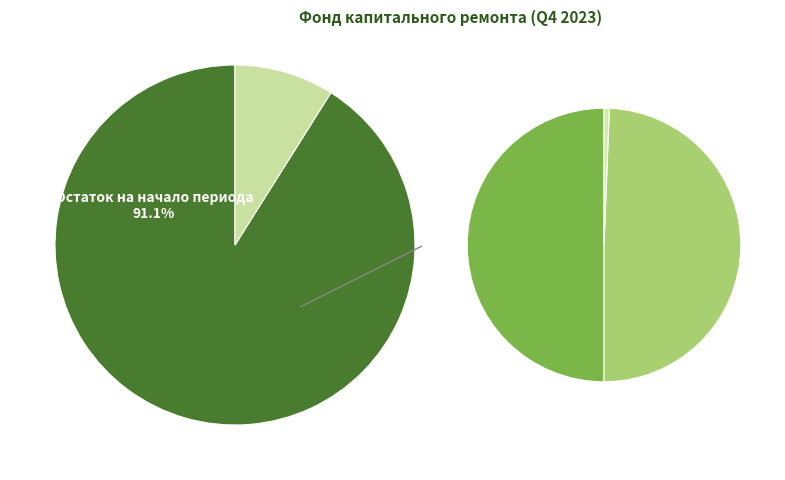

Does Поступило всего represent more than half of the total?

No